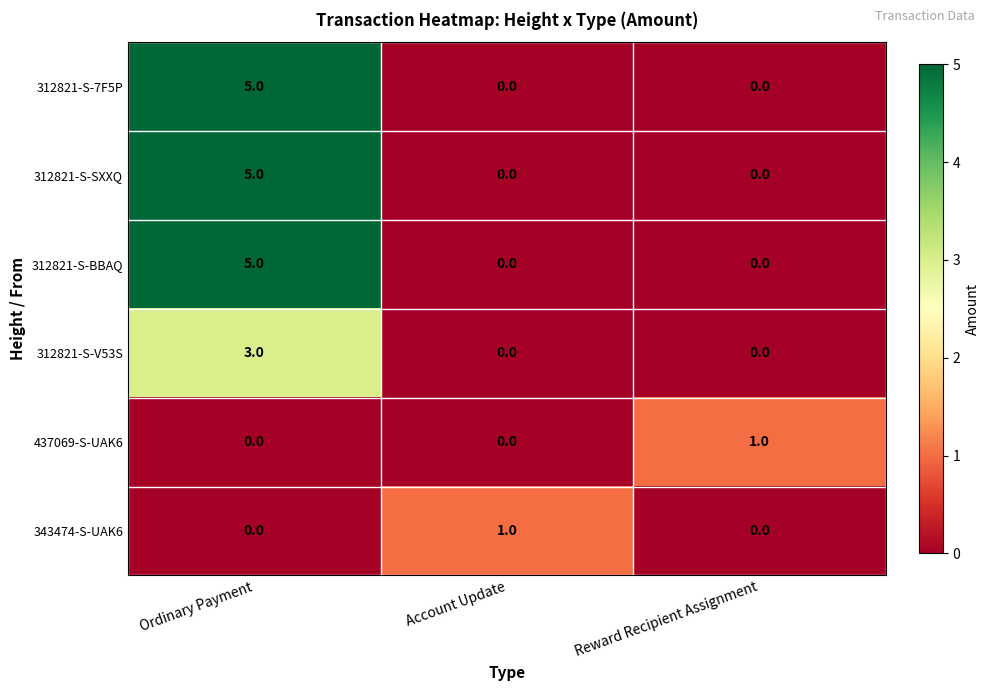

How many data points in 312821-S-7F5P are above 0?

1